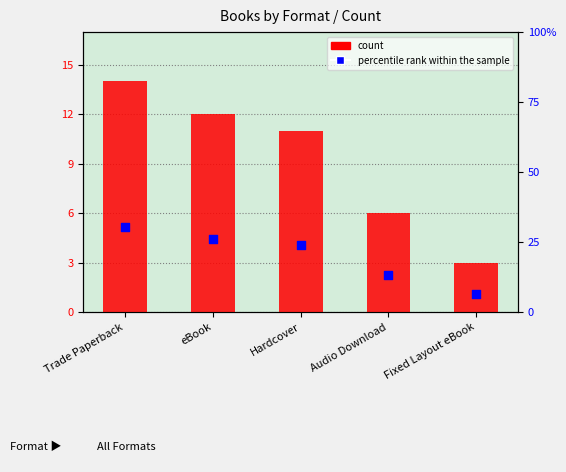

At how many categories does at least one series exceed 8?

4